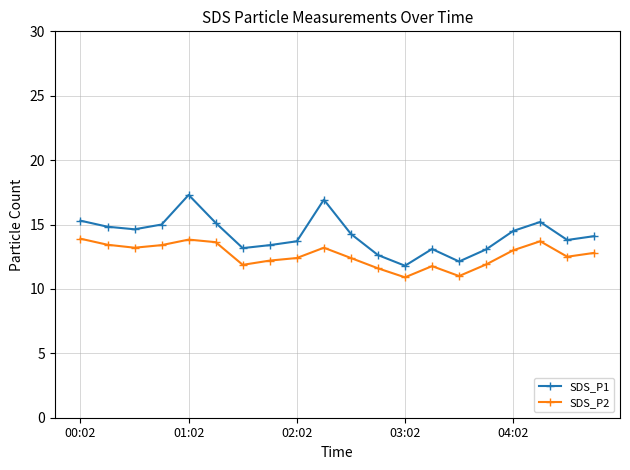

What are all the series names shown in the legend?

SDS_P1, SDS_P2